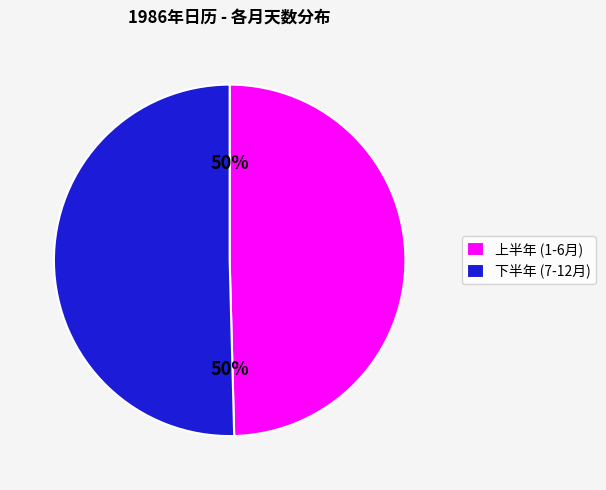

To the nearest percent, what portion does 上半年 (1-6月) represent?

50%